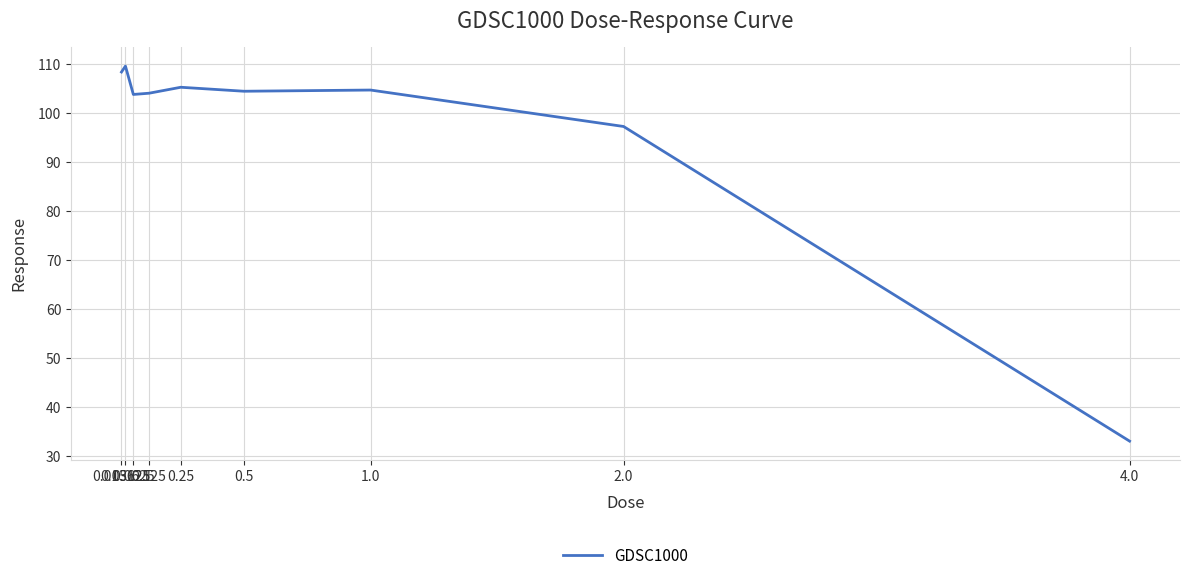

True or false: the data shows 35.9 at 1.0.

False